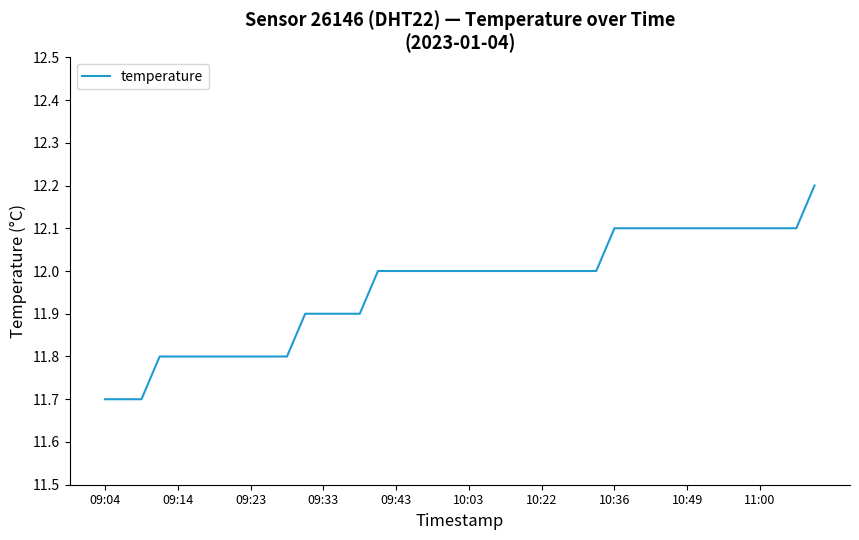

What is the smallest value displayed?

11.7